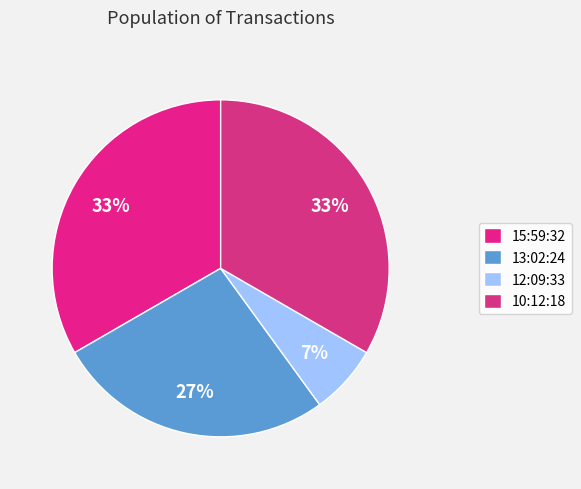

How many segments does this pie chart have?

4